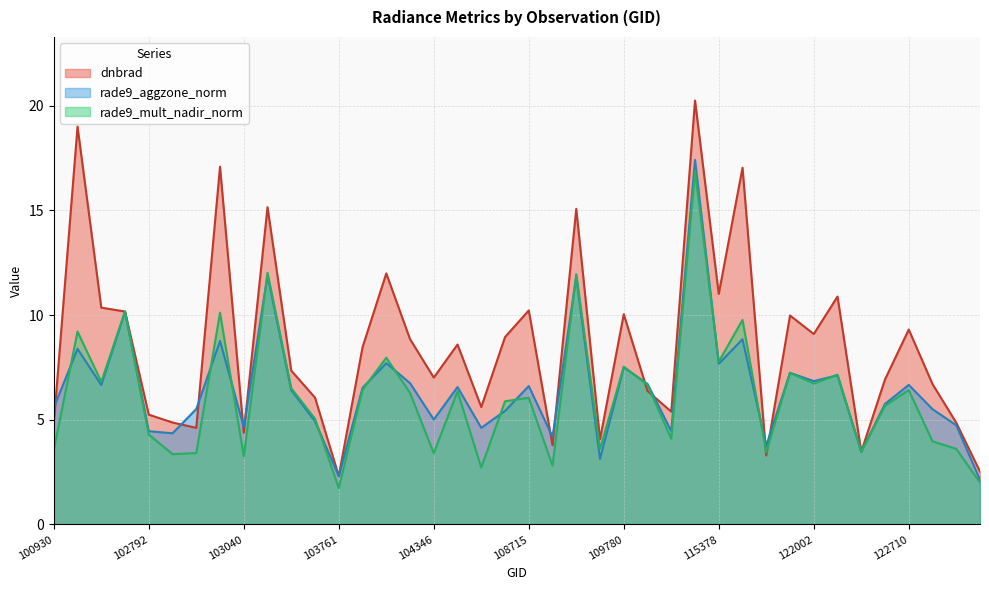

At which category is the sum across all series the highest?

115265